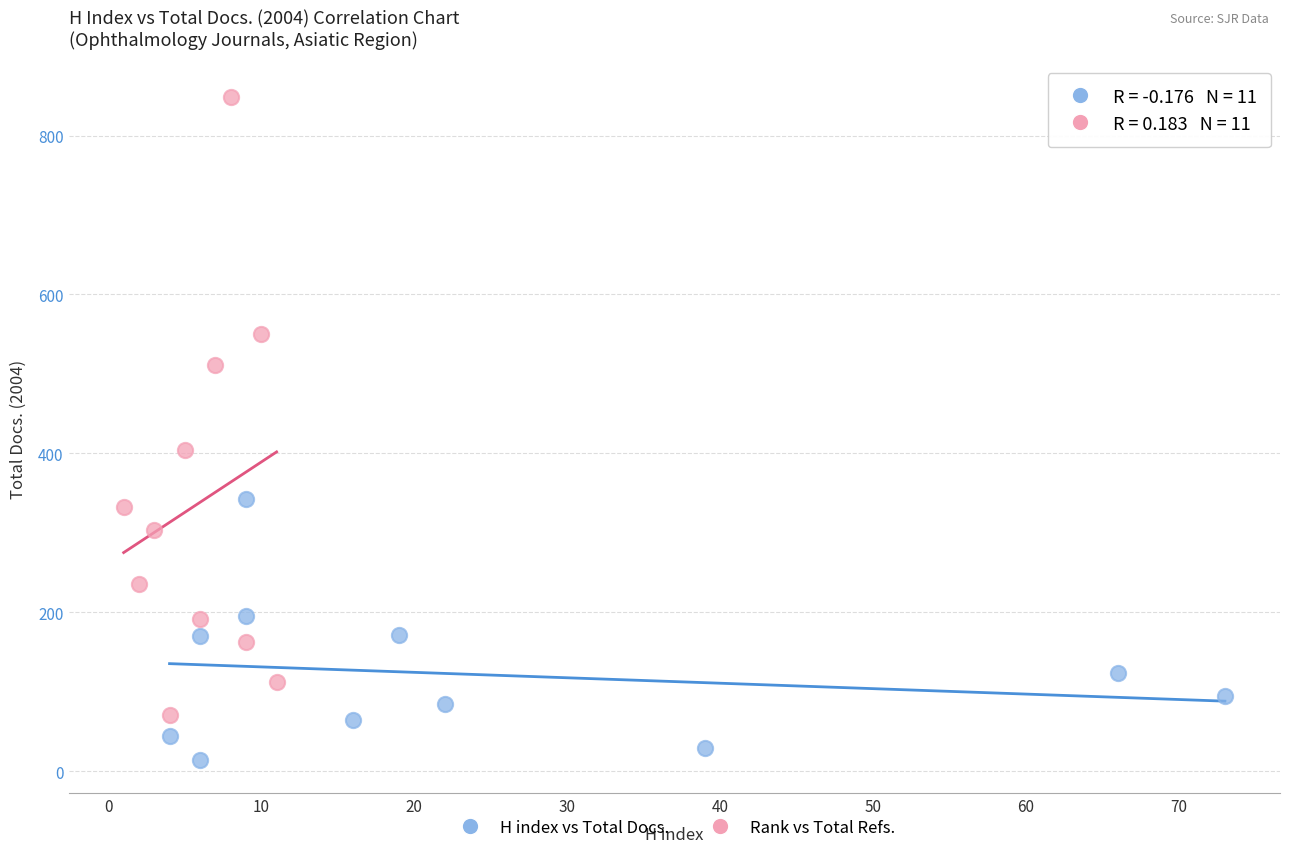

Which series has the widest spread of Y values?

Rank vs Total Refs.